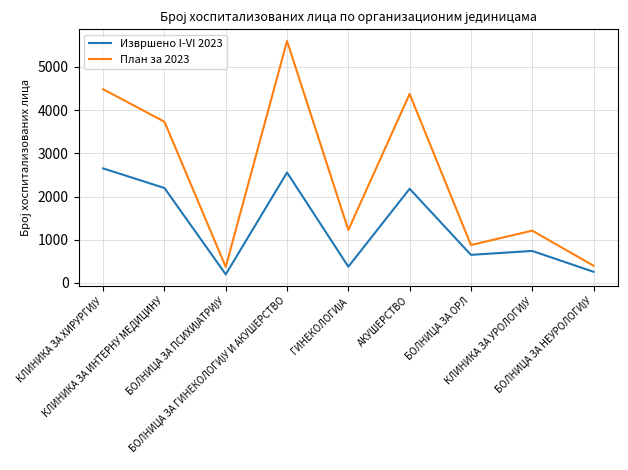

The value of План за 2023 at БОЛНИЦА ЗА ОРЛ is 877. True or false?

True